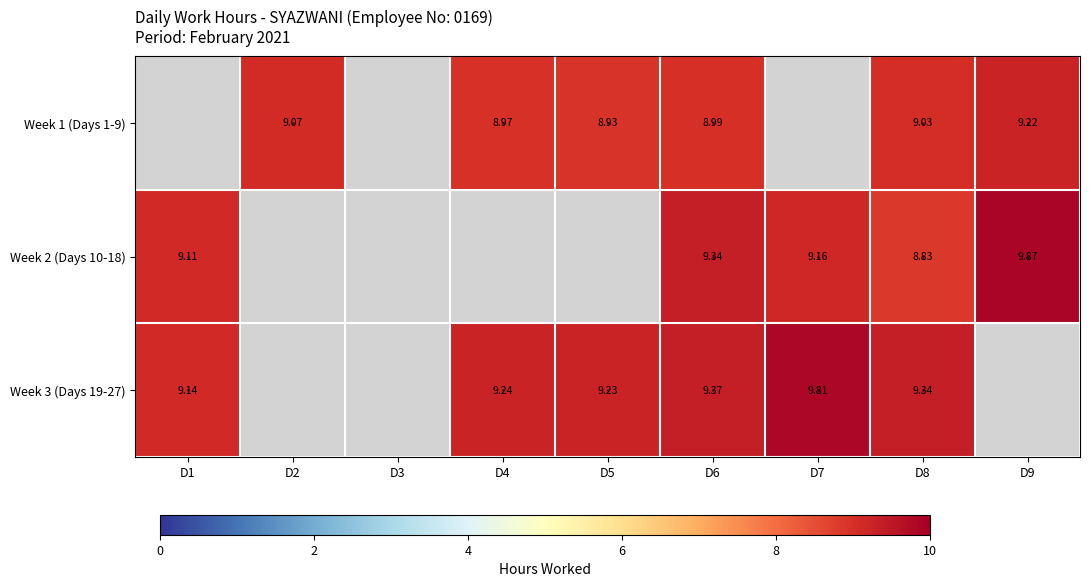

Between D5 and D9, which series saw the biggest shift?

Week 1 (Days 1-9)